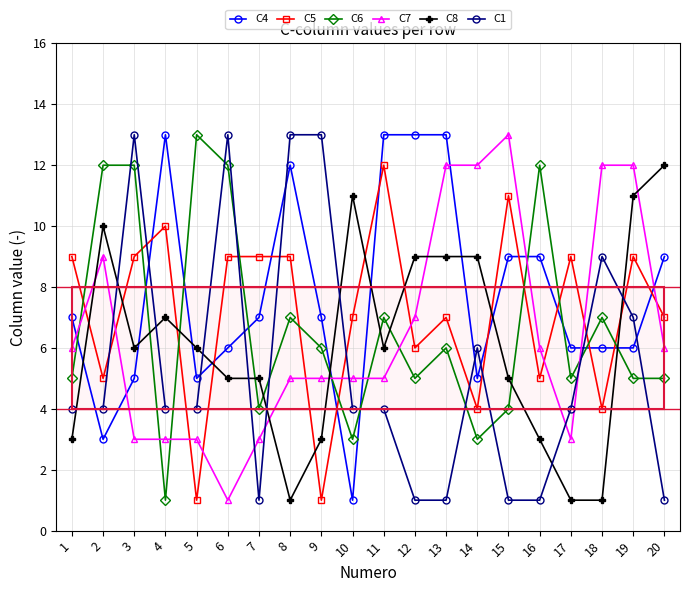

What are all the series names shown in the legend?

C4, C5, C6, C7, C8, C1